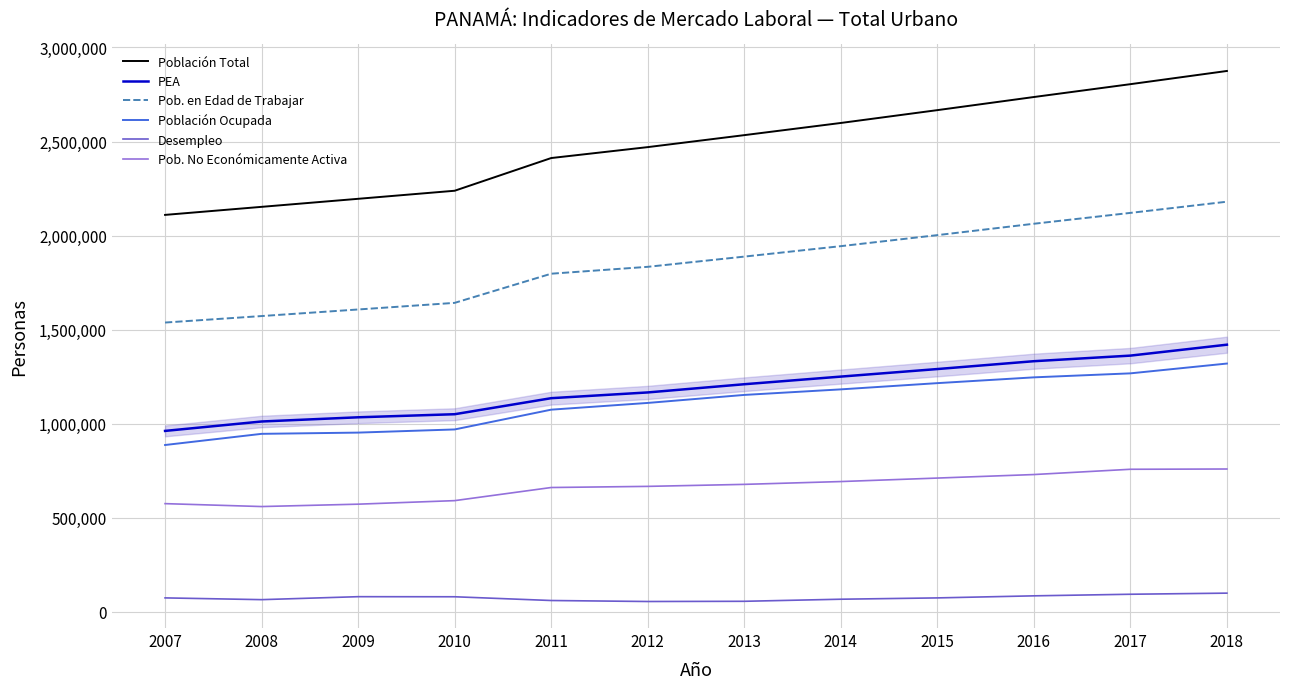

What is the spread (max minus min) of values at 2014?

2530786